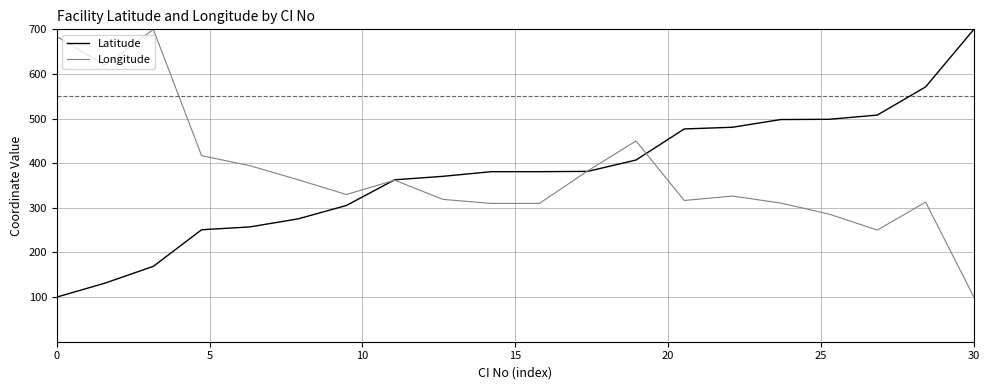

What is the lowest value of the Longitude series?

100.0